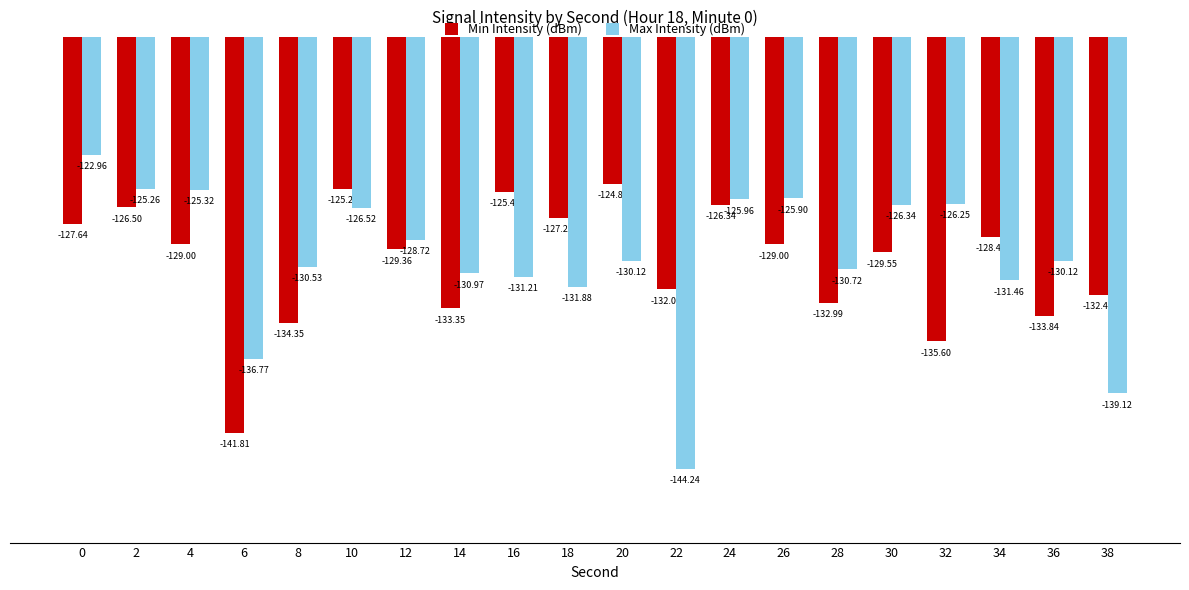

What is the sum of all Max Intensity (dBm) values?

-2600.4